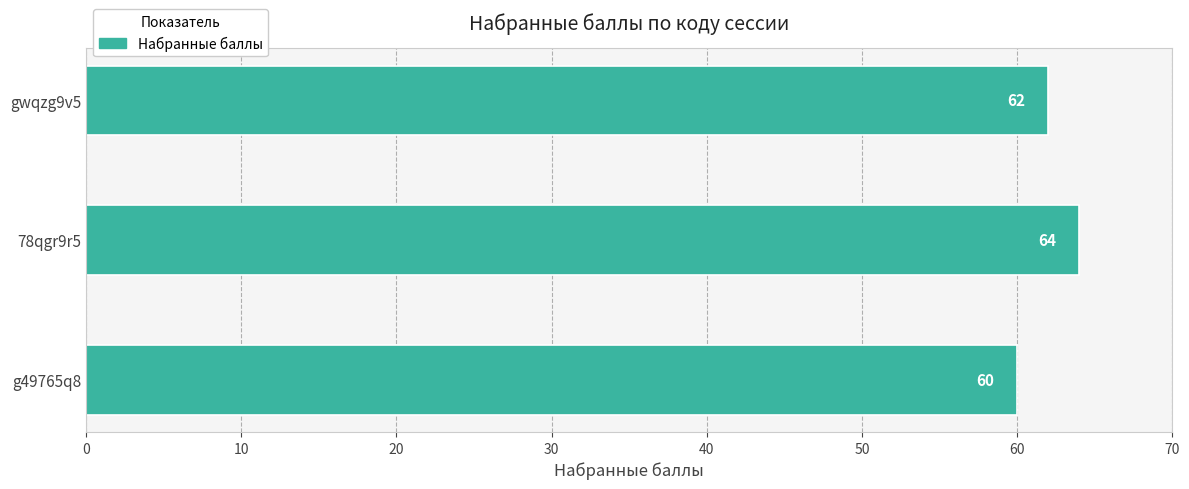

Count the number of categories in the chart.

3